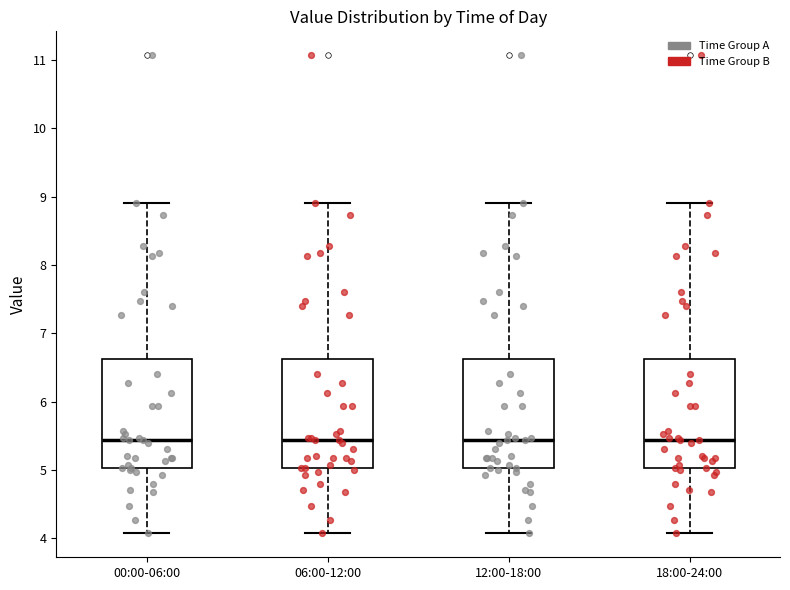

Reading left to right, transcribe this box plot: for each box, give where its median line is, the range the box spans, and where its two whiskers end, as read against the y-axis. The values are not printed on the chart, so give them approximately, as read against the axis.

00:00-06:00: median 5.4, box 5.0 to 6.6, whiskers 4.1 to 8.9
06:00-12:00: median 5.4, box 5.0 to 6.6, whiskers 4.1 to 8.9
12:00-18:00: median 5.4, box 5.0 to 6.6, whiskers 4.1 to 8.9
18:00-24:00: median 5.4, box 5.0 to 6.6, whiskers 4.1 to 8.9